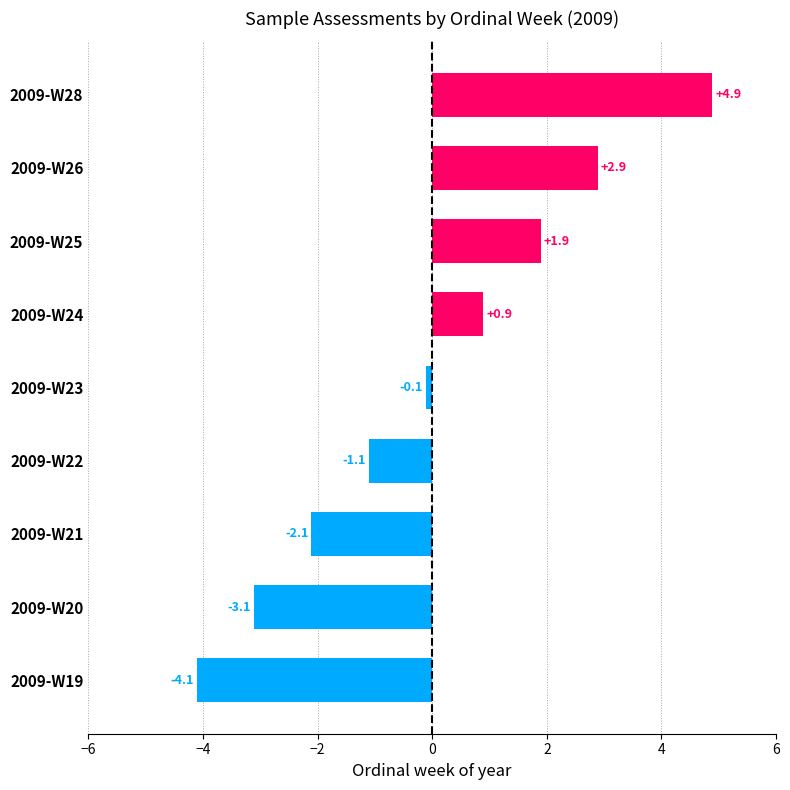

Rank the categories by value from highest to lowest.

2009-W28, 2009-W26, 2009-W25, 2009-W24, 2009-W23, 2009-W22, 2009-W21, 2009-W20, 2009-W19